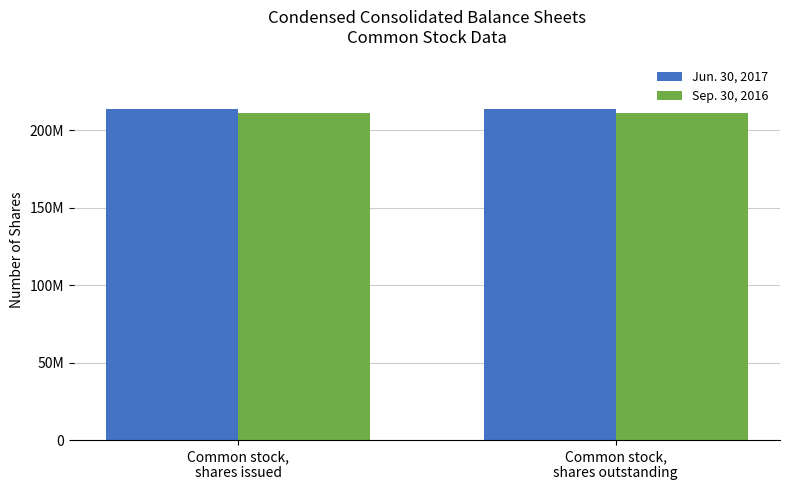

What are all the series names shown in the legend?

Jun. 30, 2017, Sep. 30, 2016